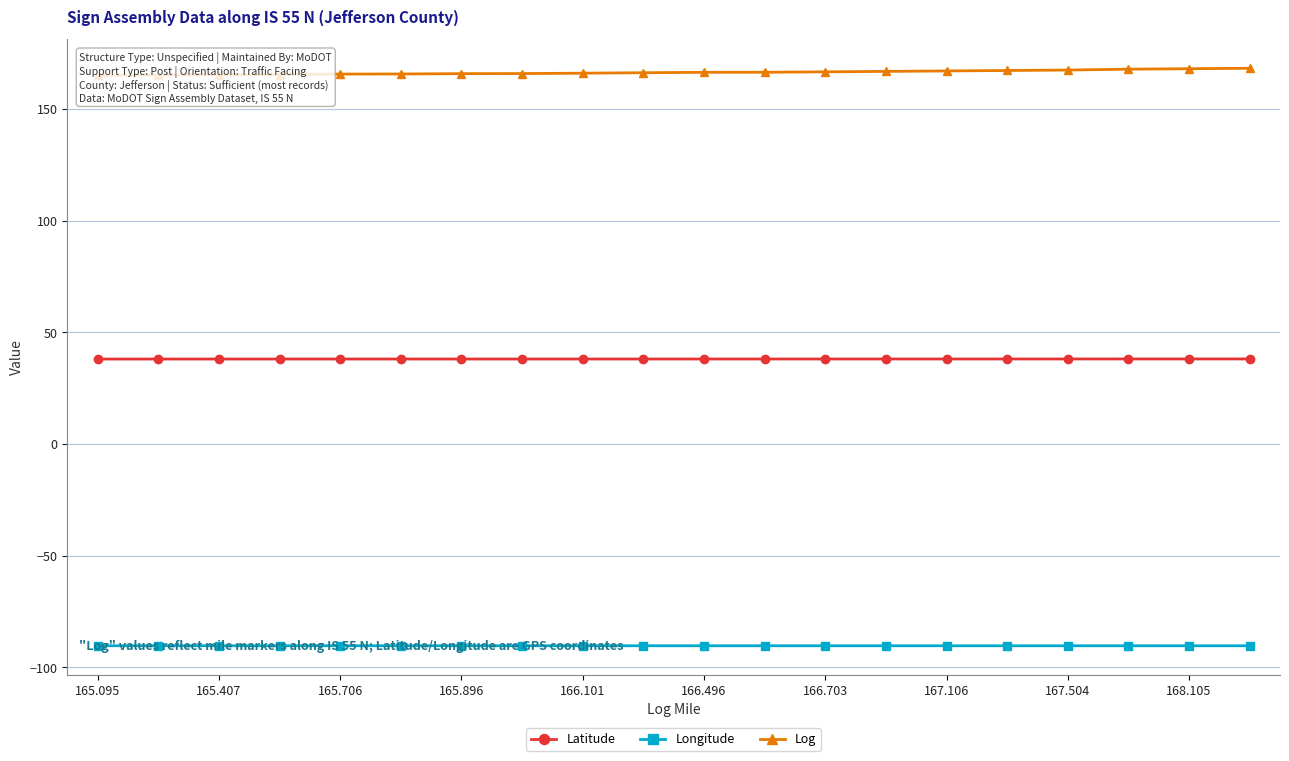

How many lines are shown in the chart?

3